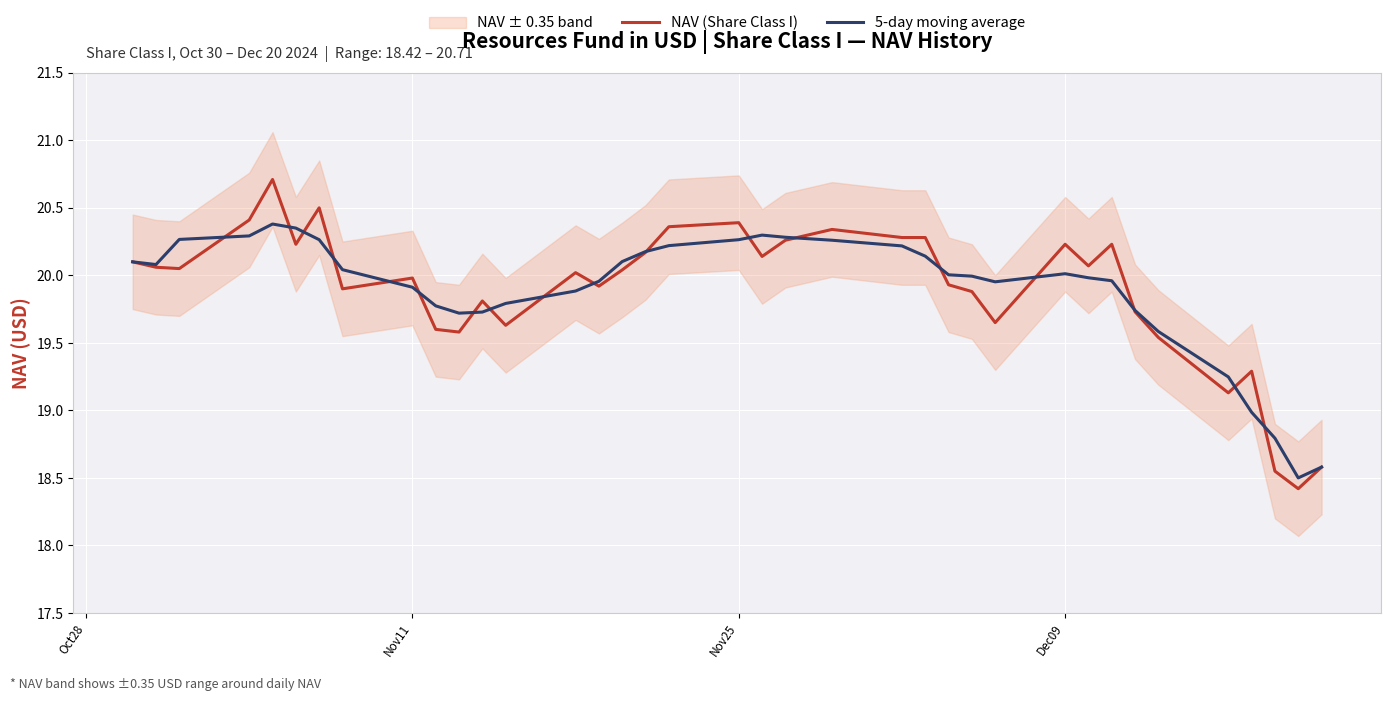

How many data points does each series have?

37